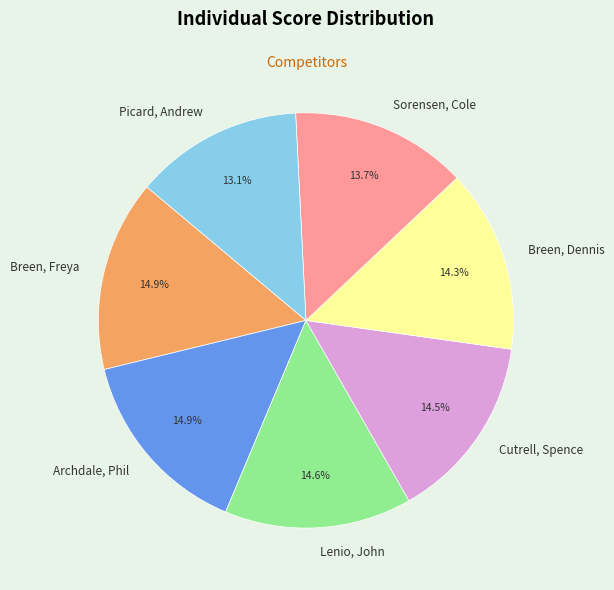

To the nearest percent, what portion does Picard, Andrew represent?

13%